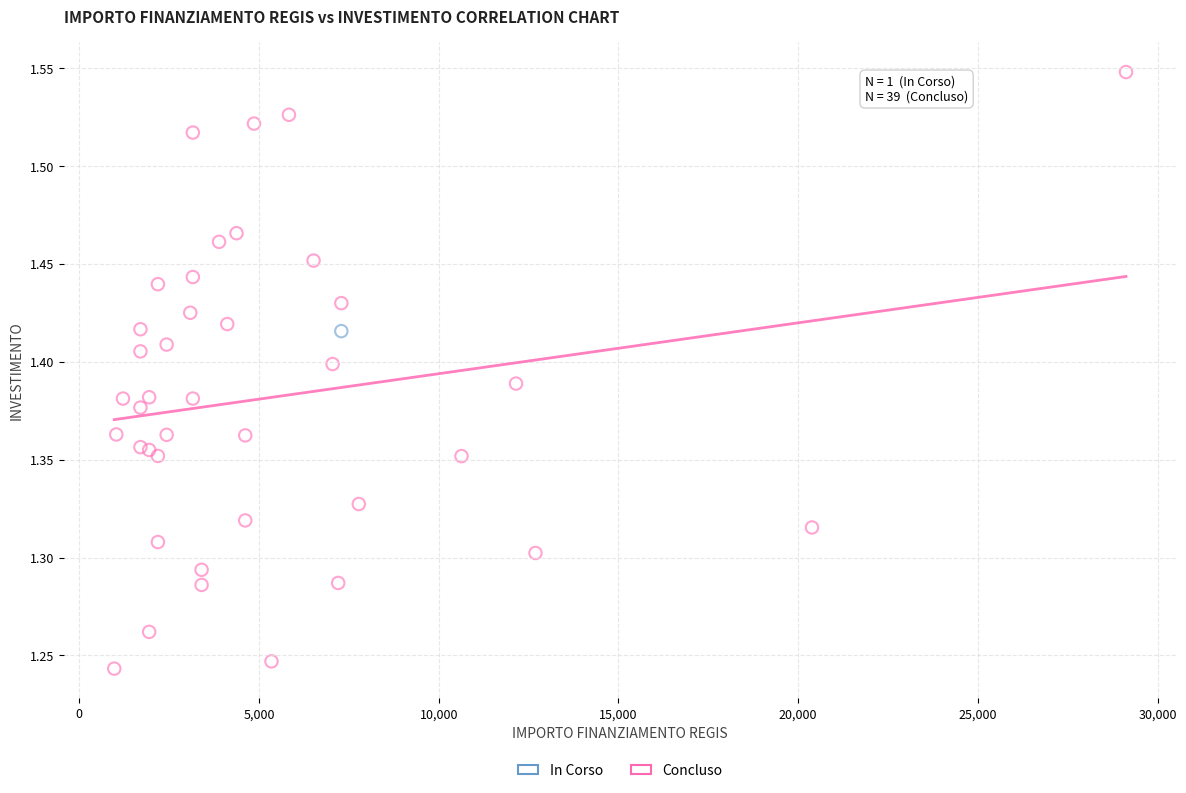

What are all the series names shown in the legend?

In Corso, Concluso